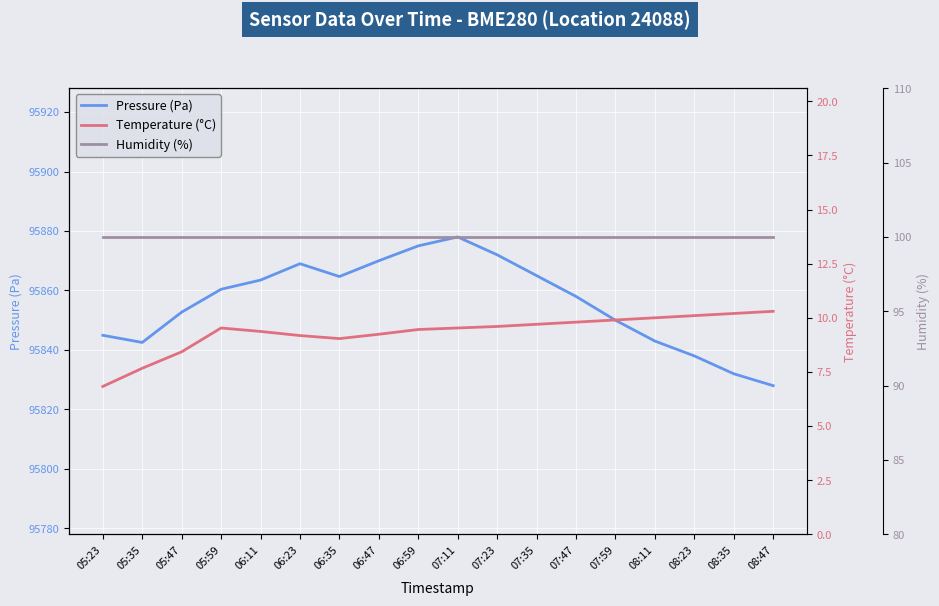

Which series has the largest total across all categories?

Pressure (Pa)